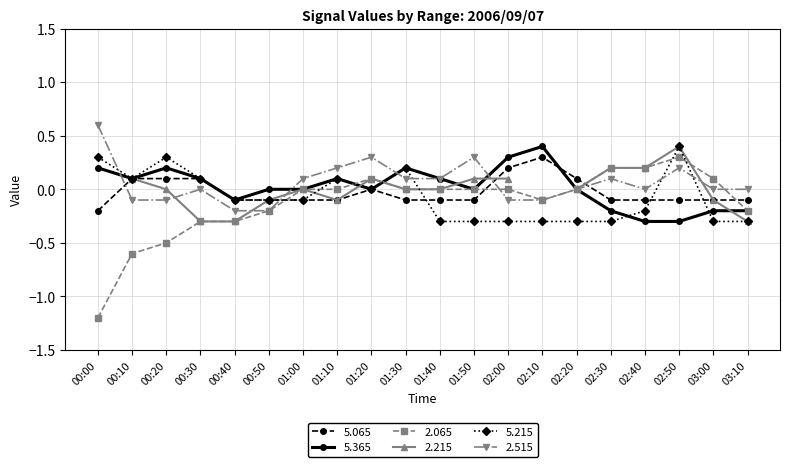

Which series changed the most between 01:20 and 02:10?

  5.365